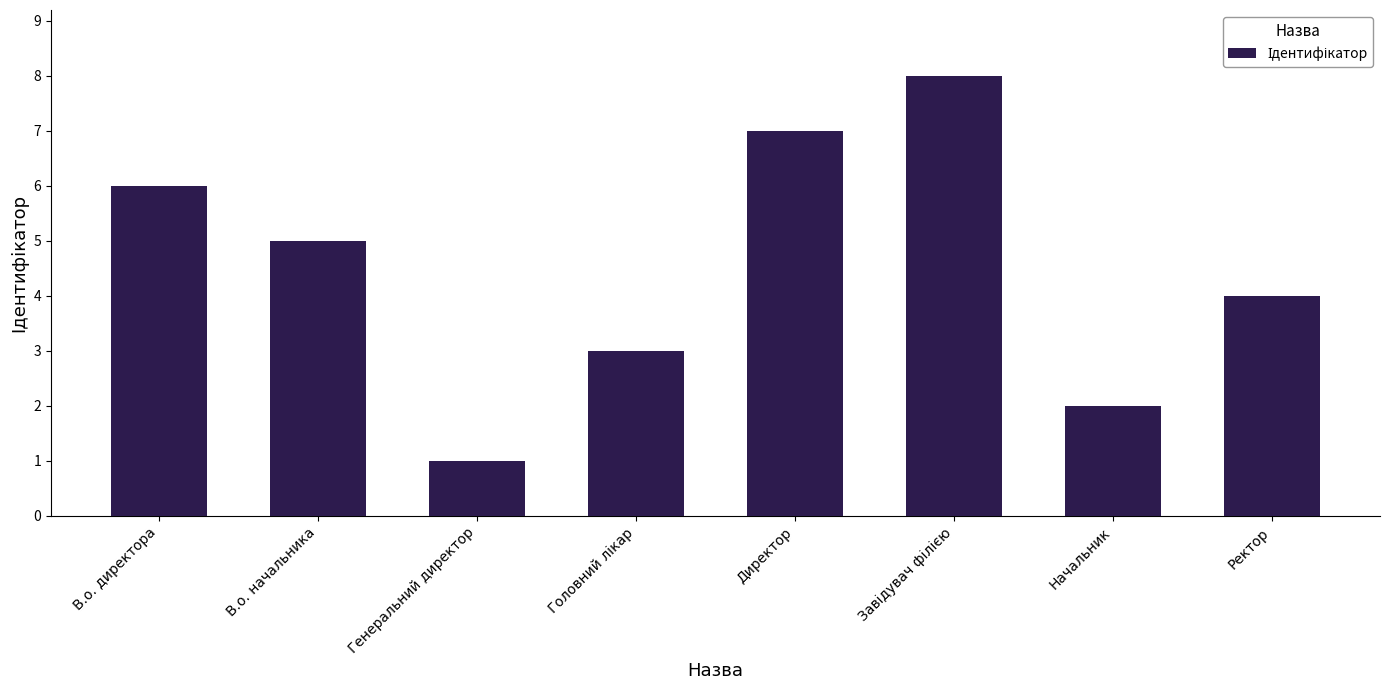

What position from the right is Генеральний директор?

6